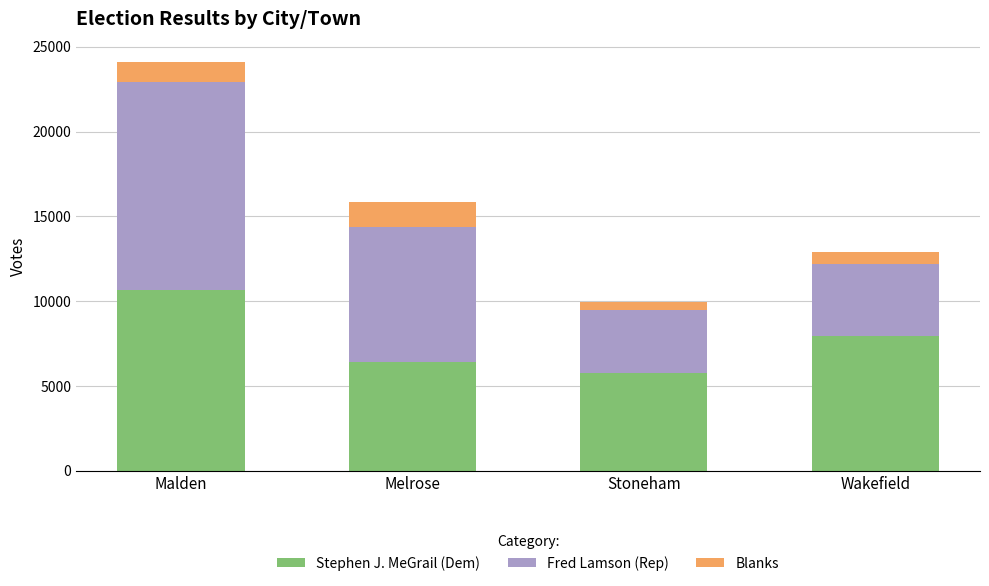

The value of Stephen J. MeGrail (Dem) at Wakefield is 2017. True or false?

False